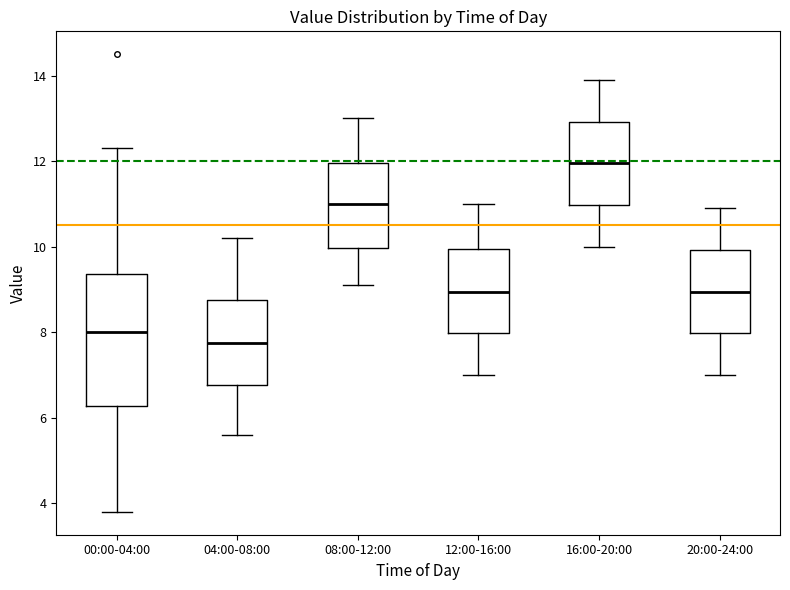

Which box has the highest median line?

16:00-20:00